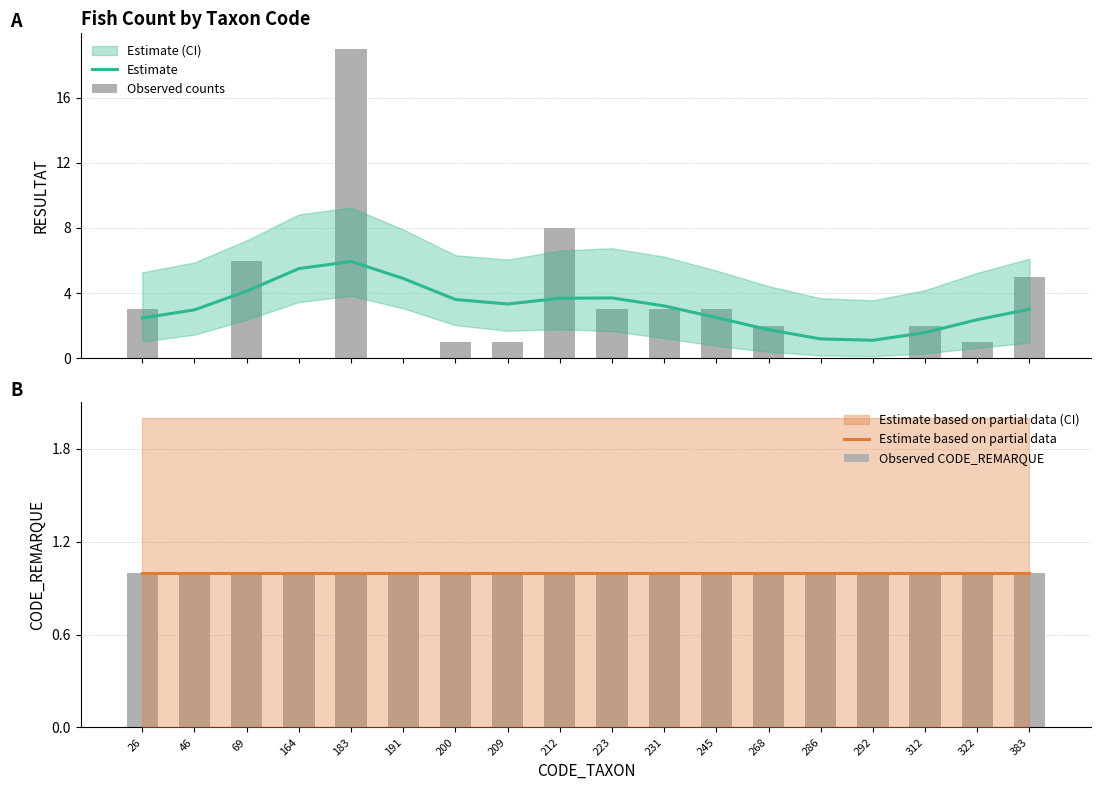

What is the spread (max minus min) of values at 322?

1.4